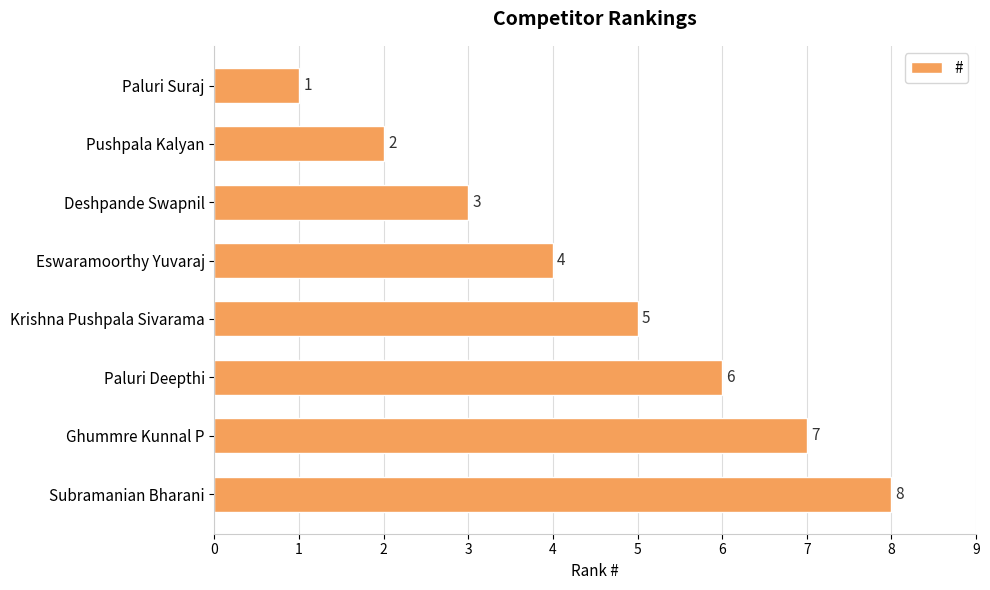

What is the difference between the maximum and minimum values?

7